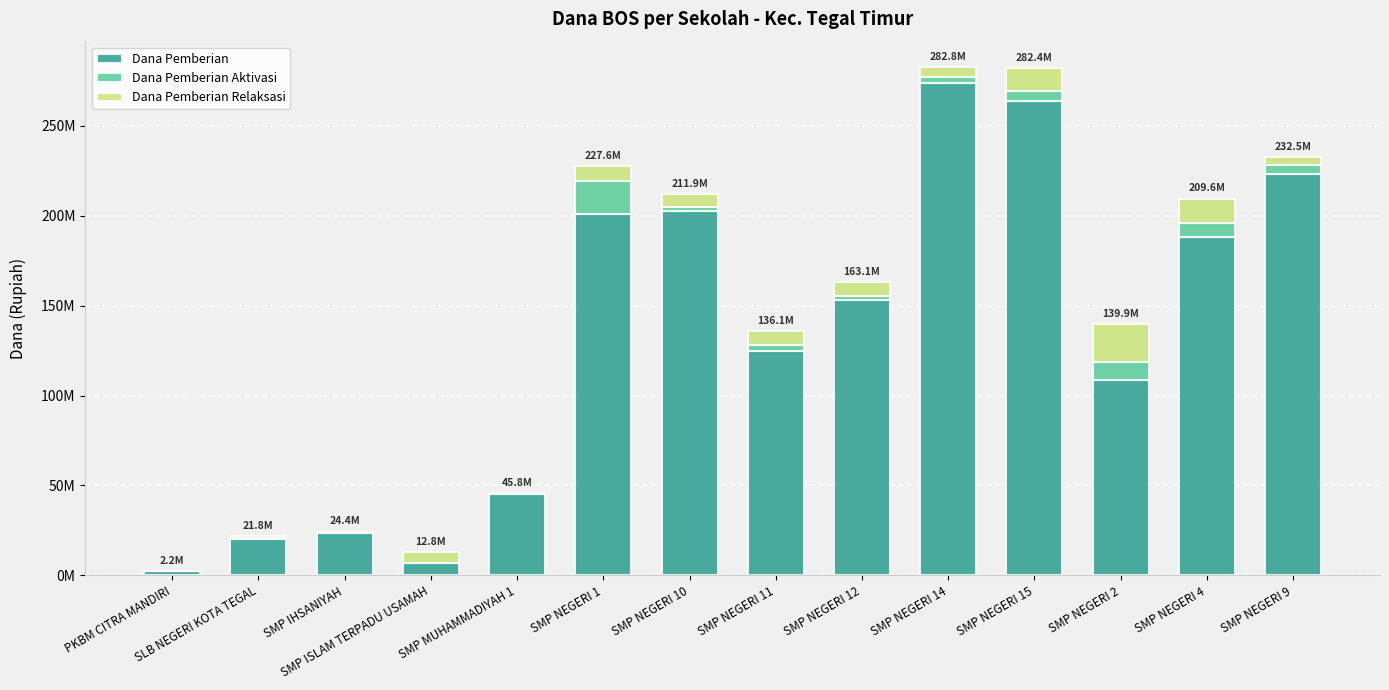

What is the label of the 5th bar from the left?

SMP MUHAMMADIYAH 1